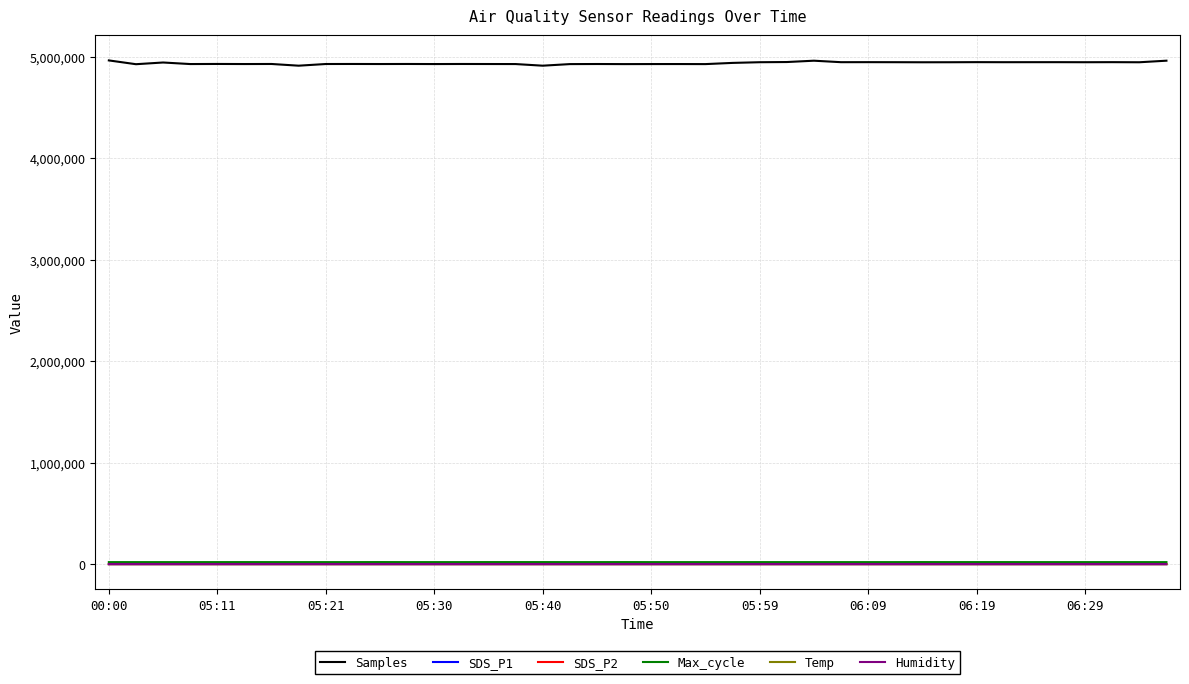

Which series has the largest total across all categories?

Samples